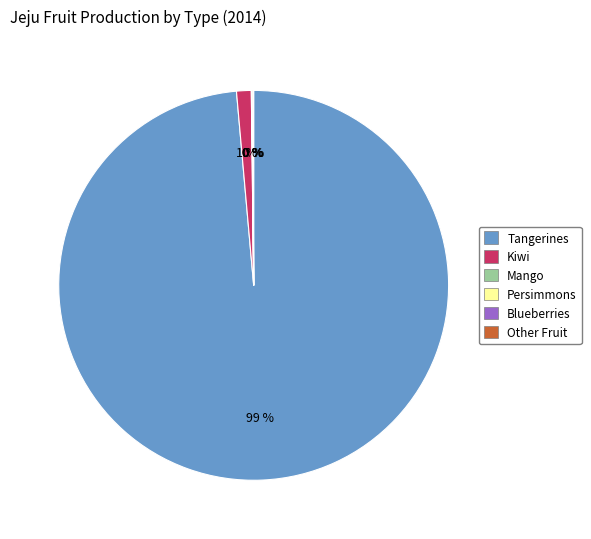

What is the largest slice in the pie chart?

Tangerines